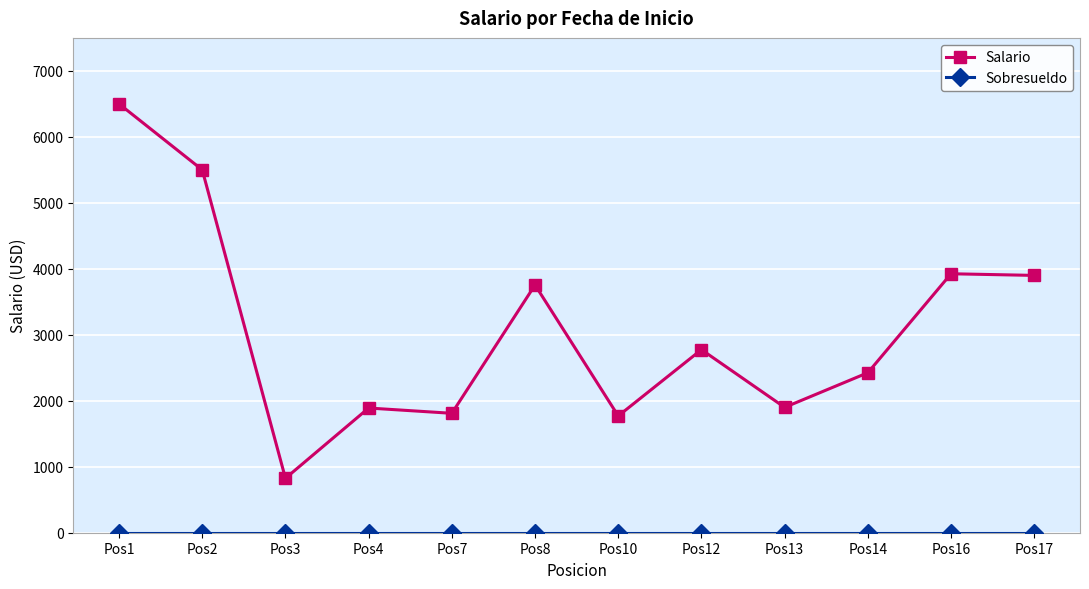

At which category does the chart reach its peak across all series?

Pos1